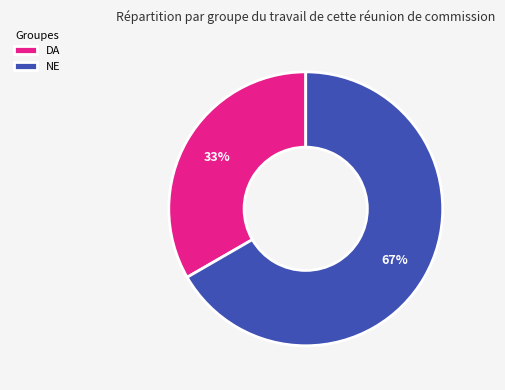

What is the ratio of the value at DA to the value at NE?

0.5